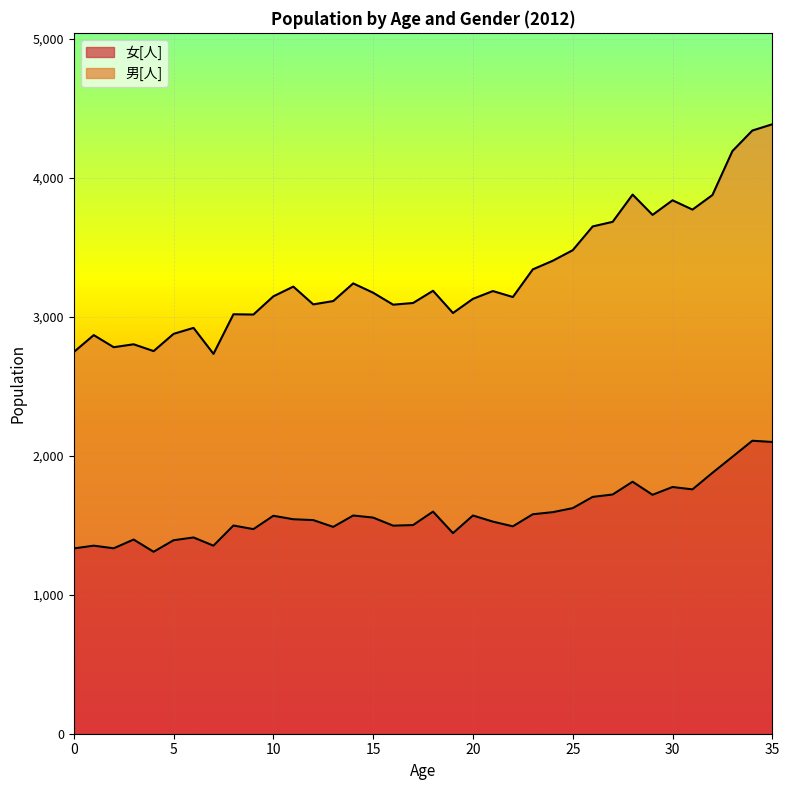

In 女[人], how many points are higher than both neighbors (excluding endpoints)?

11